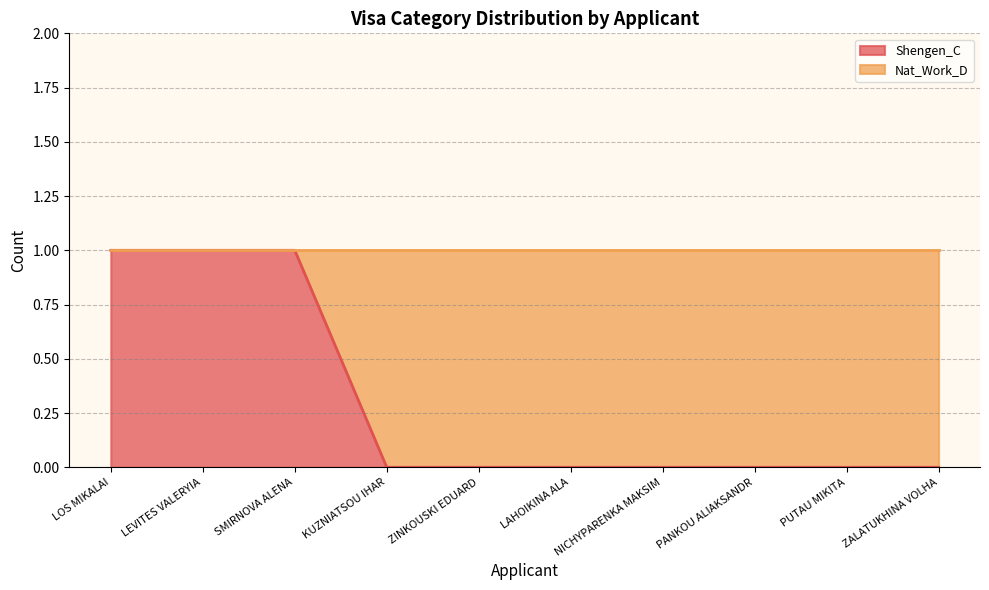

What position from the right is LEVITES VALERYIA?

9